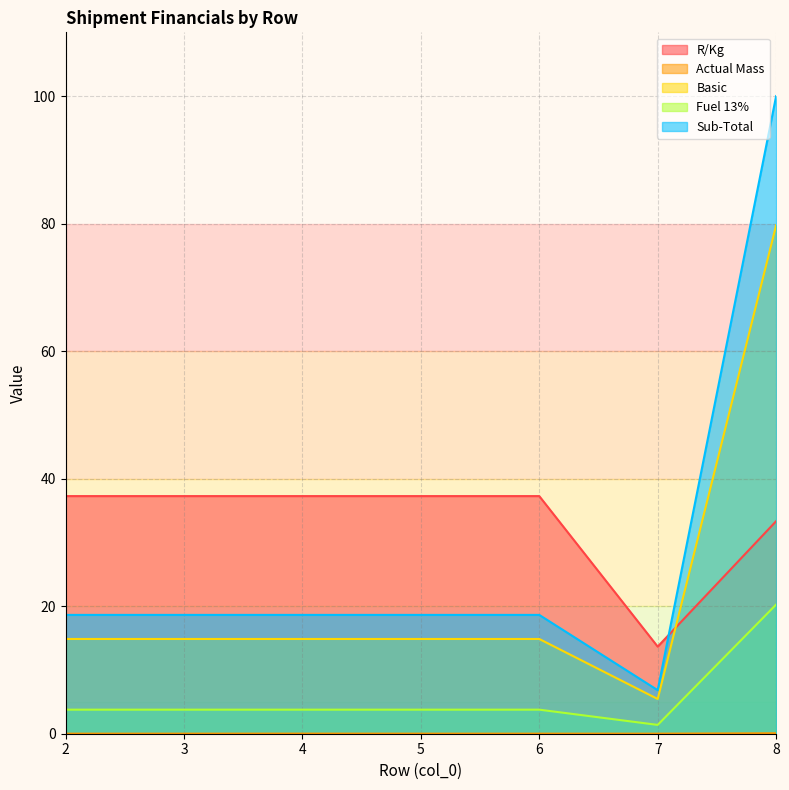

At how many categories does at least one series exceed 32?

6